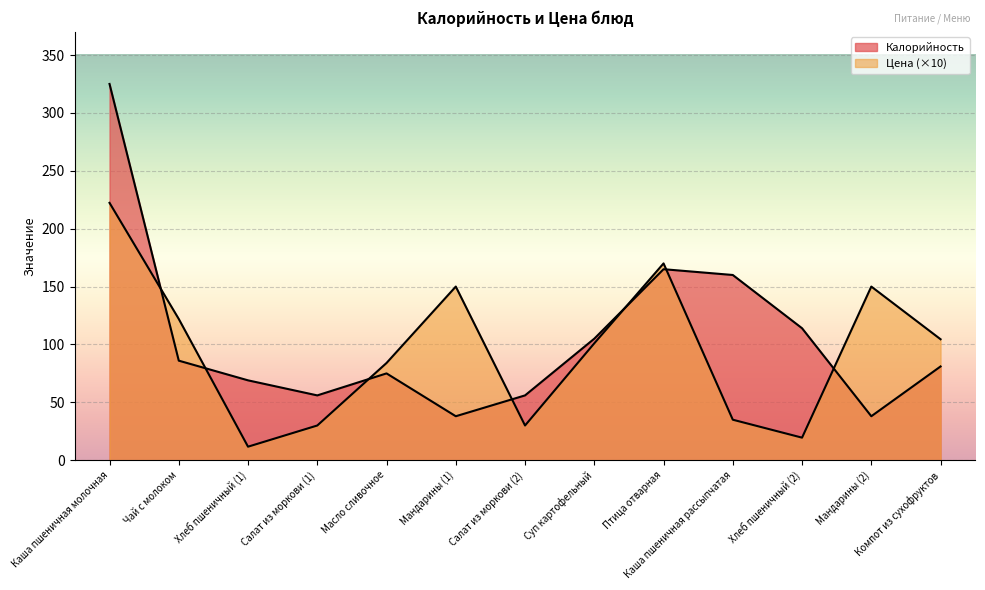

What are all the series names shown in the legend?

Калорийность, Цена